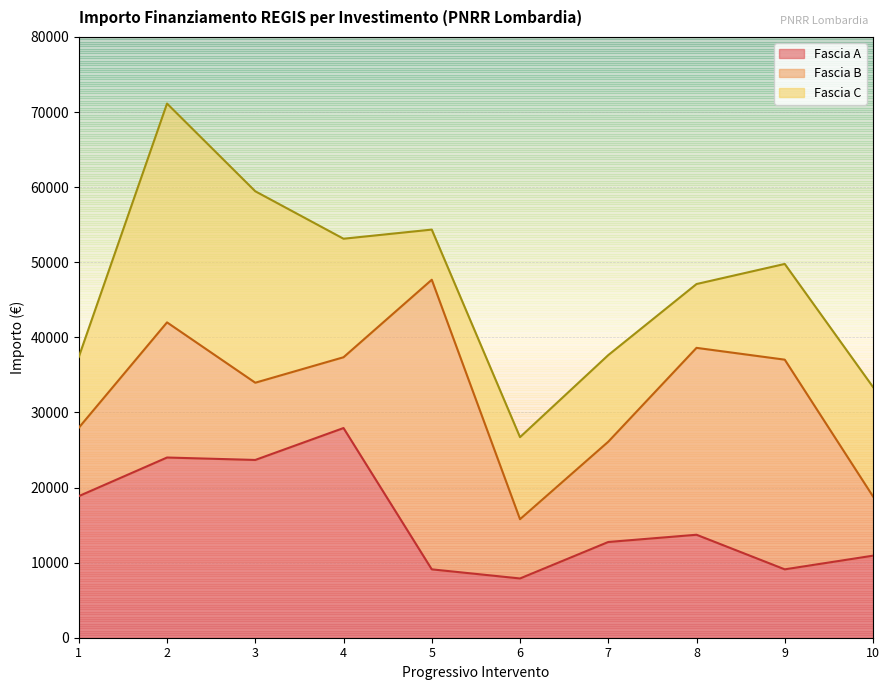

Is the value of Fascia A at 1.4 greater than the value of Fascia B at 1.4?

Yes